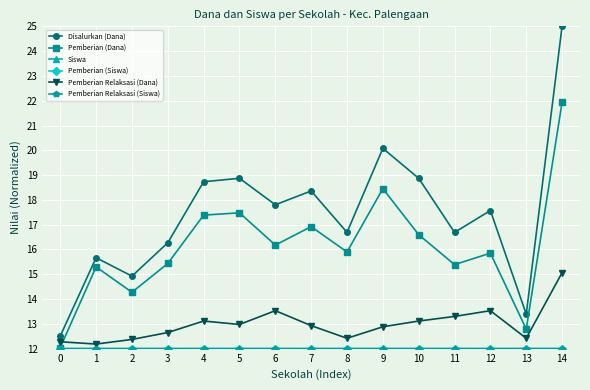

The Pemberian Relaksasi (Dana) series shows 12.6 at 3. True or false?

True